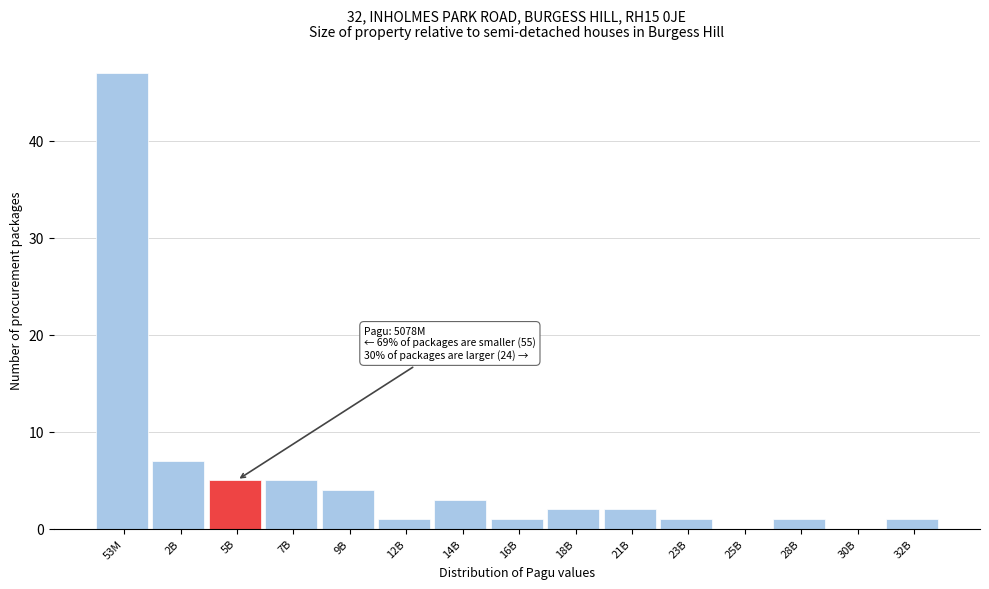

Reading right to left, extract all data points from this chart.

32B=1	30B=0	28B=1	25B=0	23B=1	21B=2	18B=2	16B=1	14B=3	12B=1	9B=4	7B=5	5B=5	2B=7	53M=47